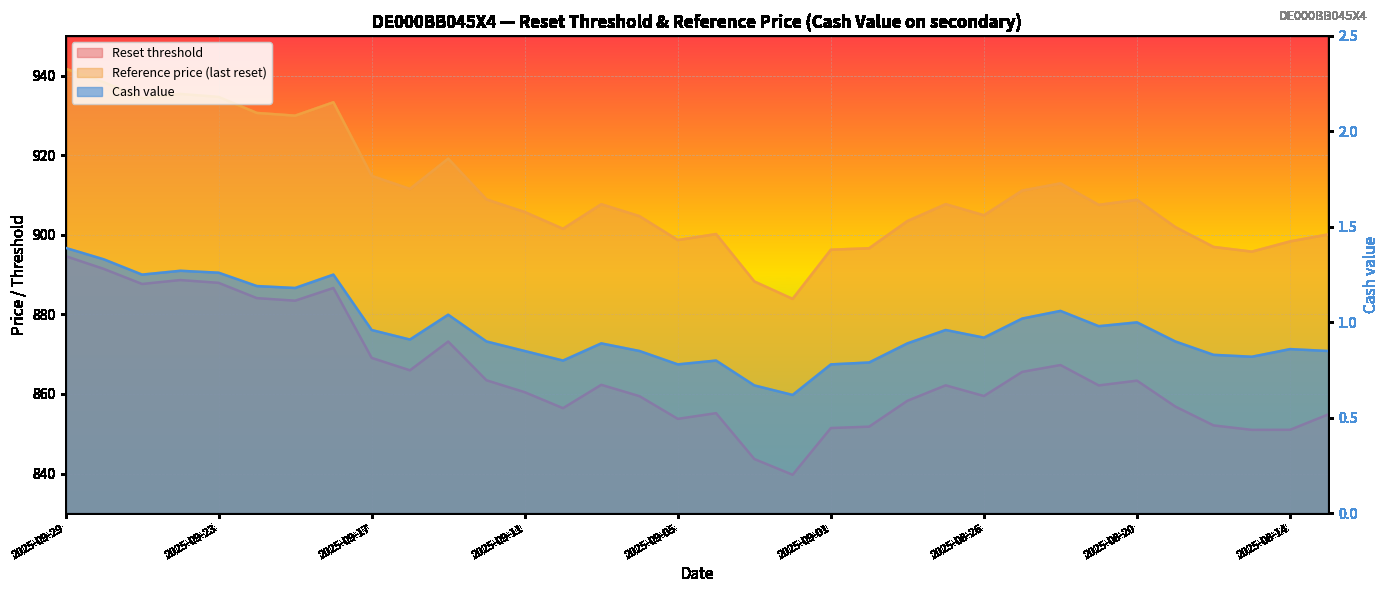

How many lines are shown in the chart?

3